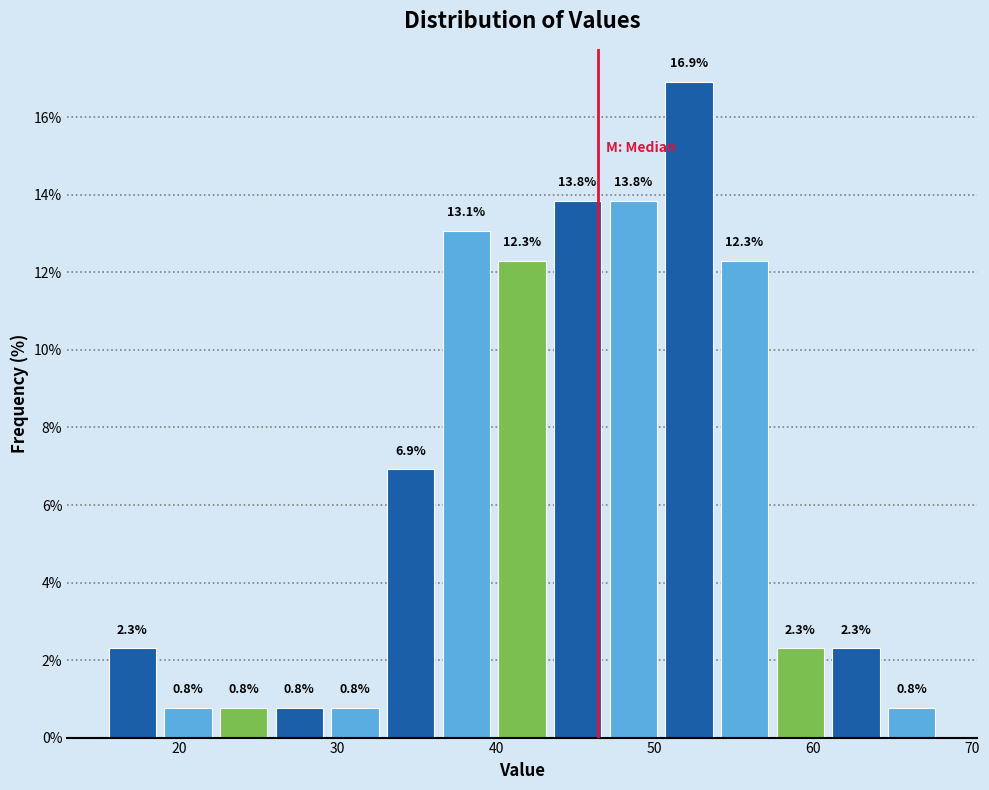

Around what value on the x-axis is the tallest bar? Give the approximate position of its centre, as read against the axis.

52